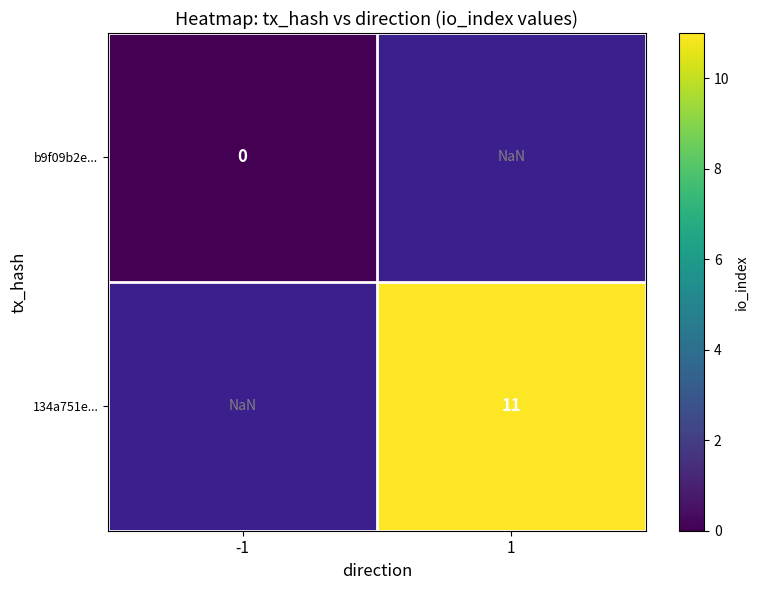

True or false: 134a751e... has a value of 17.7 at 1.

False